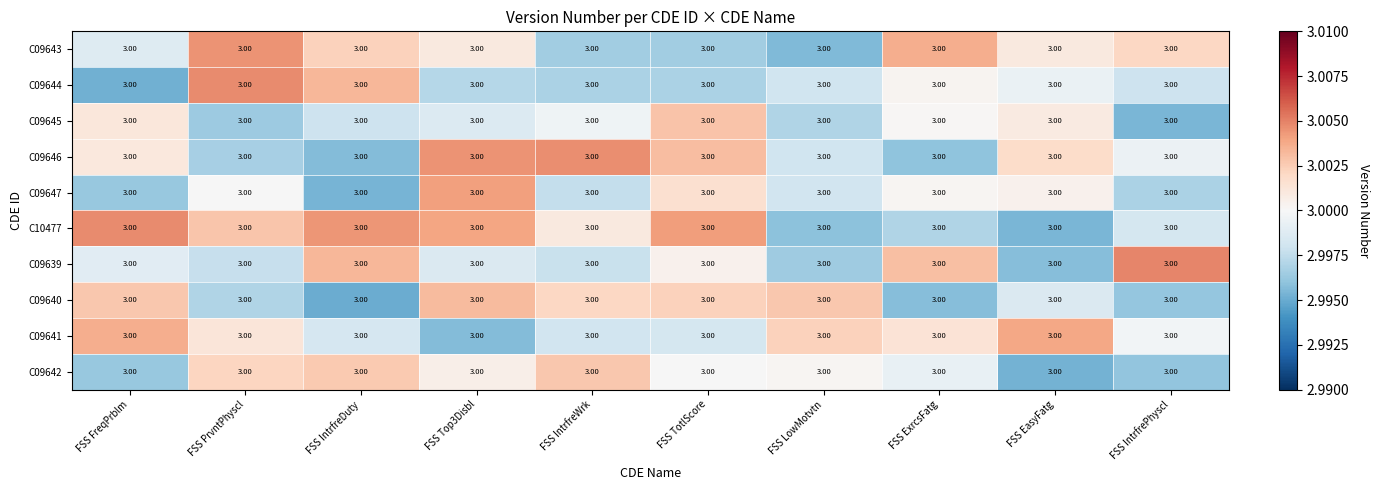

Where does the C09641 series first go above 3?

FSS FreqPrblm